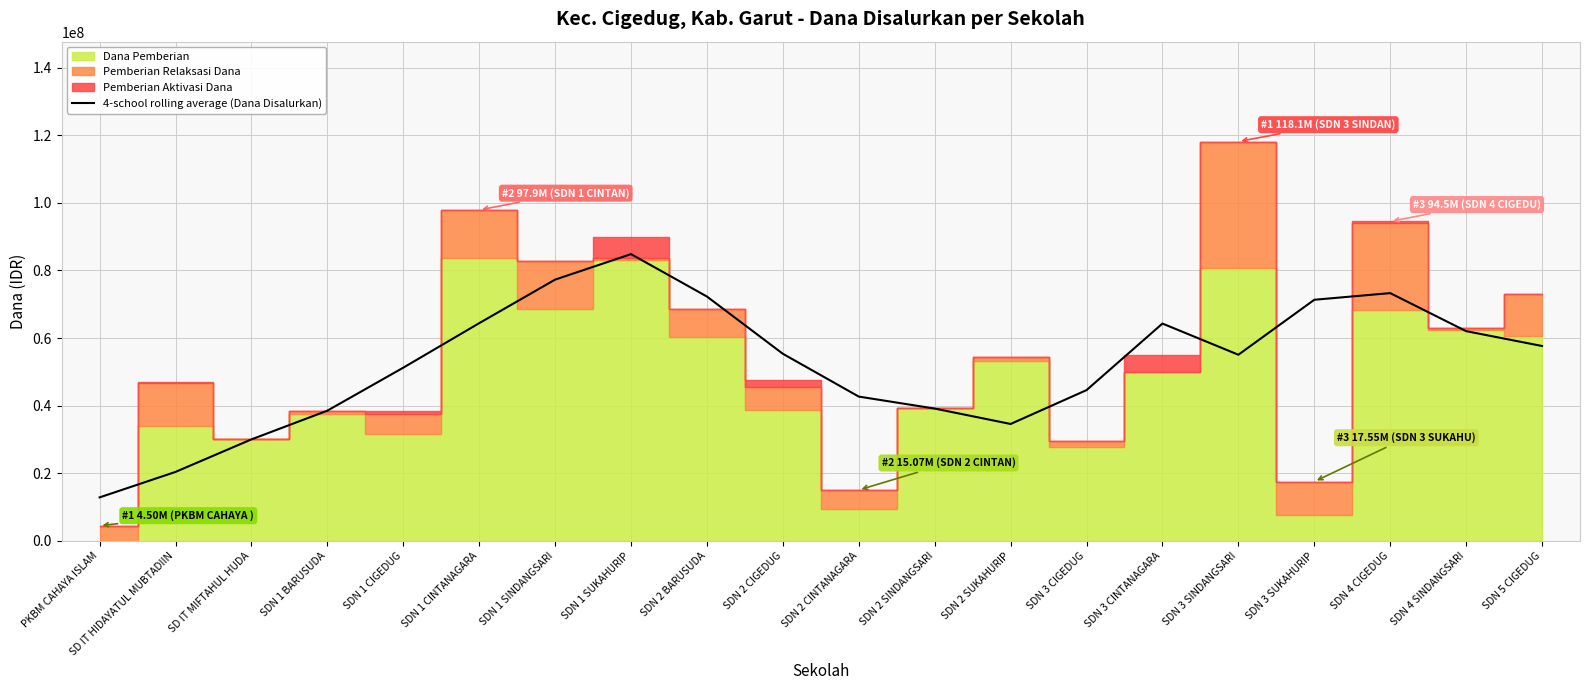

What is the minimum value shown in the chart?

12881250